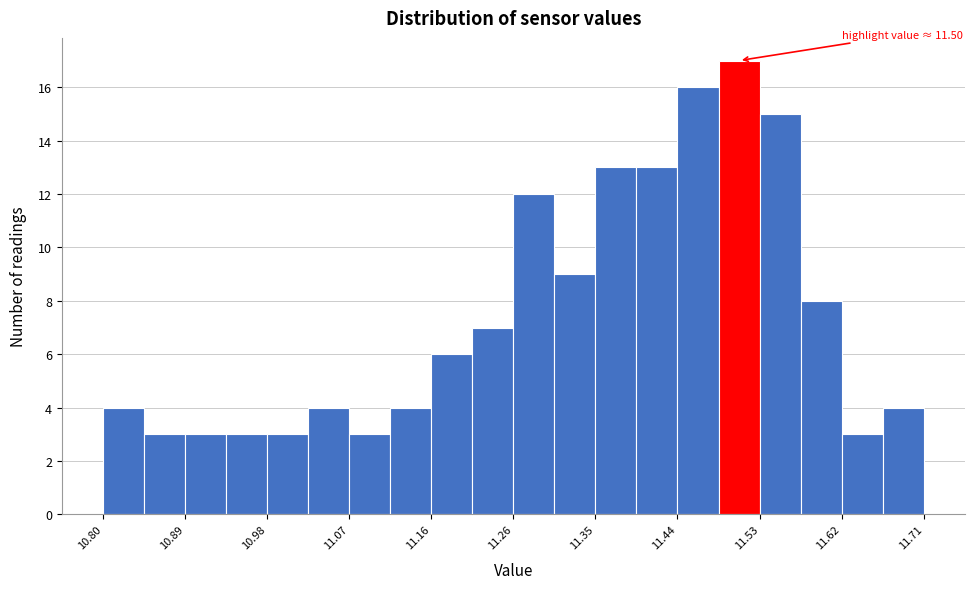

Which range on the x-axis has the tallest bar?

11.48 to 11.53